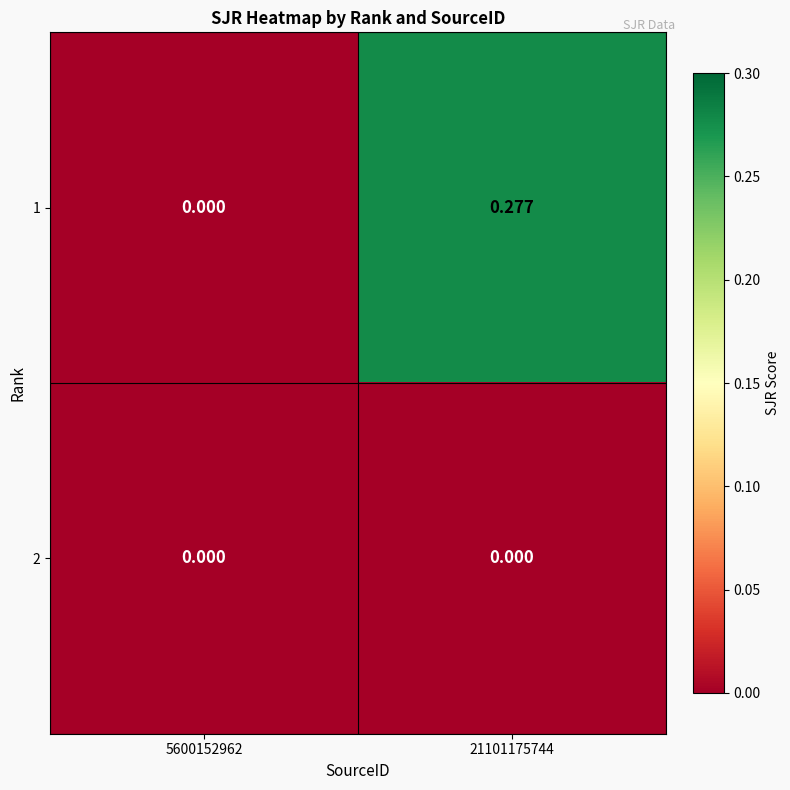

How many data points does each series have?

2